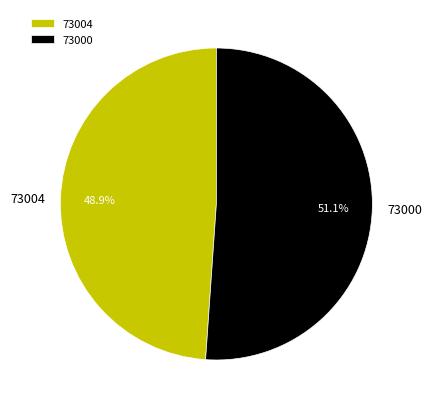

Which slice represents more than half of the pie?

73000